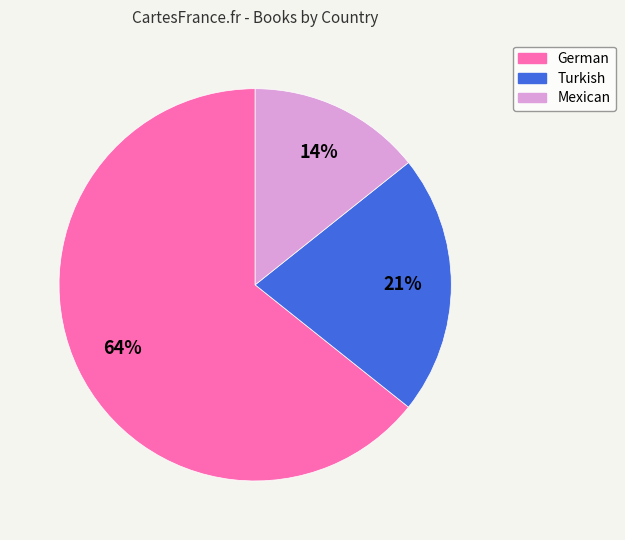

Rank the categories by value from highest to lowest.

German, Turkish, Mexican